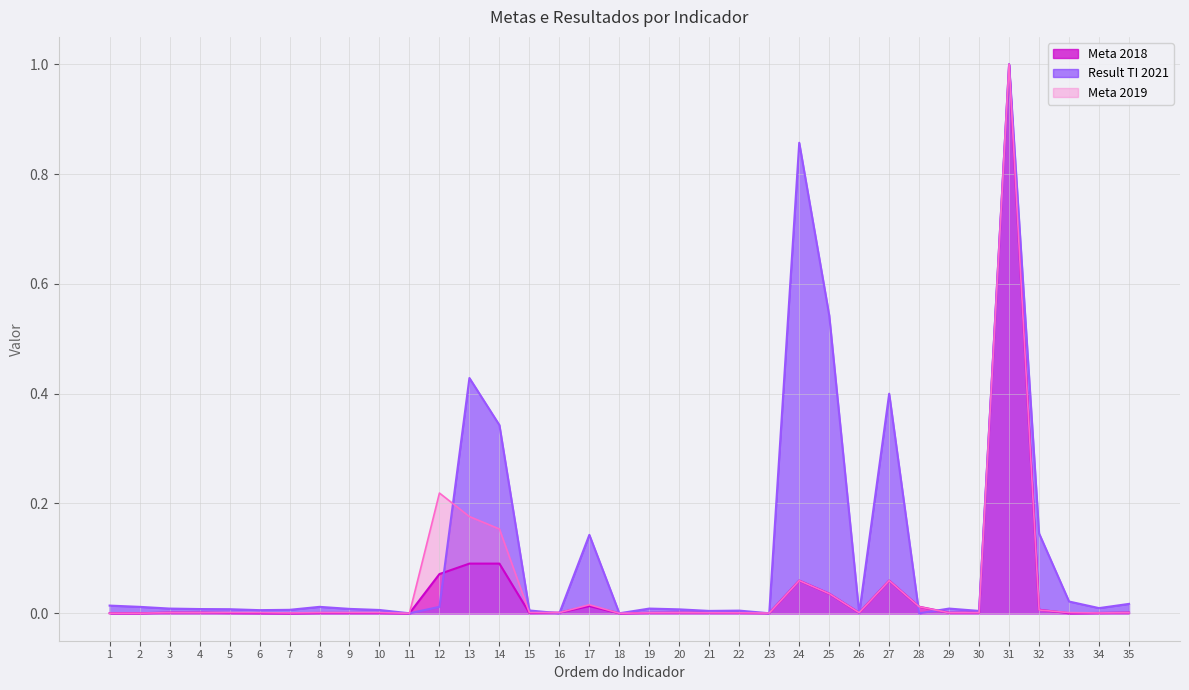

Reading left to right, list all the values displayed in this chart.

Meta 2018: 1=0.0	2=0.0	3=0.0	4=0.0	5=0.0	6=0.0	7=0.0	8=0.0	9=0.0	10=0.0	11=0.0	12=0.1	13=0.1	14=0.1	15=0.0	16=0.0	17=0.0	18=0.0	19=0.0	20=0.0	21=0.0	22=0.0	23=0.0	24=0.1	25=0.0	26=0.0	27=0.1	28=0.0	29=0.0	30=0.0	31=1.0	32=0.0	33=0.0	34=0.0	35=0.0
Meta 2019: 1=0.0	2=0.0	3=0.0	4=0.0	5=0.0	6=0.0	7=0.0	8=0.0	9=0.0	10=0.0	11=0.0	12=0.2	13=0.2	14=0.2	15=0.0	16=0.0	17=0.0	18=0.0	19=0.0	20=0.0	21=0.0	22=0.0	23=0.0	24=0.1	25=0.0	26=0.0	27=0.1	28=0.0	29=0.0	30=0.0	31=1.0	32=0.0	33=0.0	34=0.0	35=0.0
Result TI 2021: 1=0.0	2=0.0	3=0.0	4=0.0	5=0.0	6=0.0	7=0.0	8=0.0	9=0.0	10=0.0	11=0.0	12=0.0	13=0.4	14=0.3	15=0.0	16=0.0	17=0.1	18=0.0	19=0.0	20=0.0	21=0.0	22=0.0	23=0.0	24=0.9	25=0.5	26=0.0	27=0.4	28=0.0	29=0.0	30=0.0	31=1.0	32=0.1	33=0.0	34=0.0	35=0.0